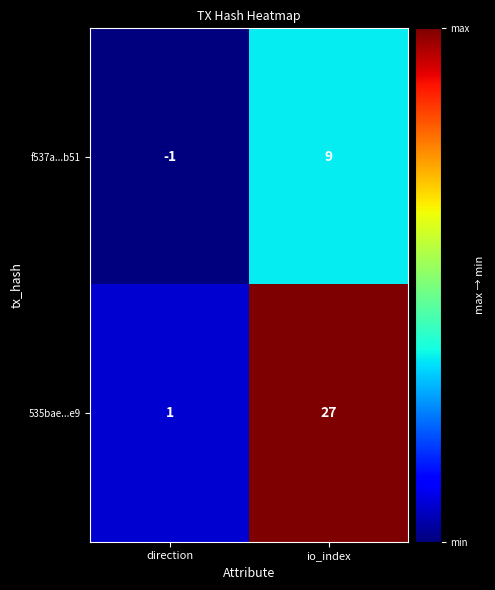

What is the maximum value shown in the chart?

27